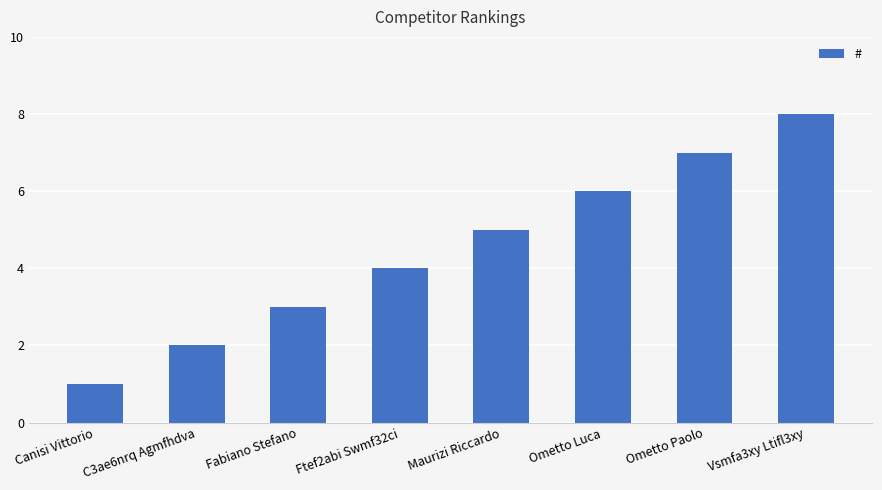

Reading left to right, extract all data points from this chart.

1	2	3	4	5	6	7	8